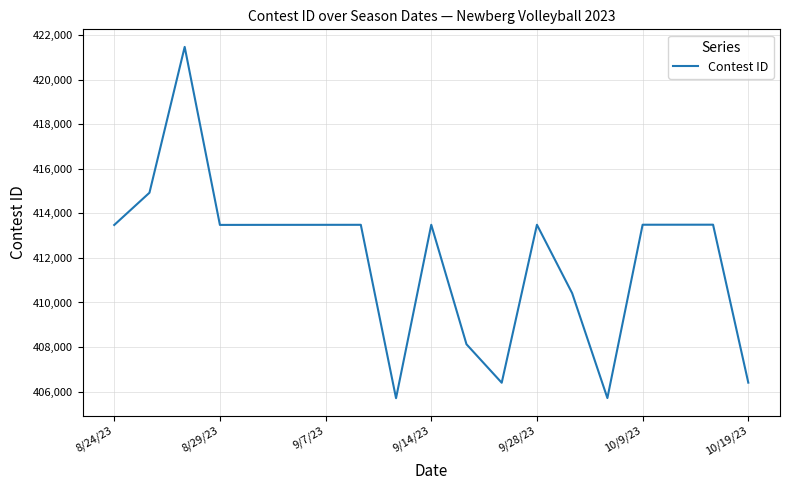

What is the difference between the maximum and minimum values?

15773